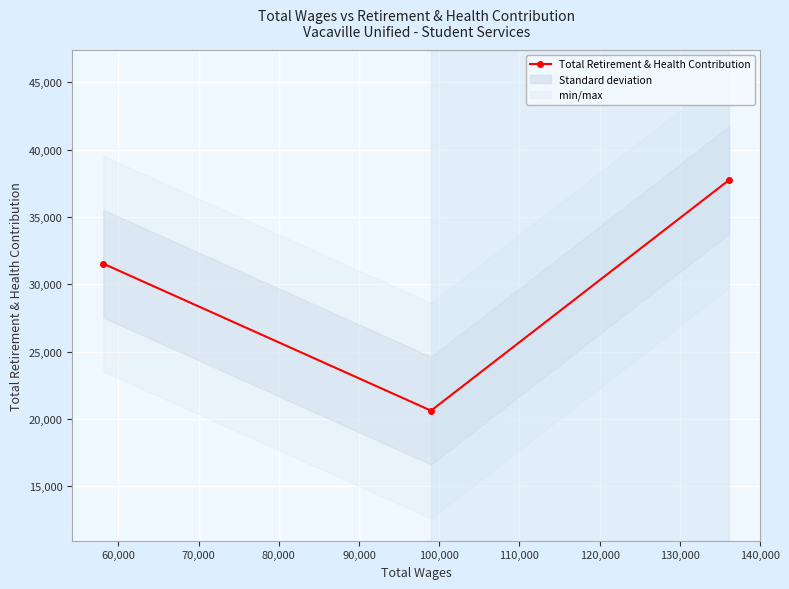

What is the greatest value displayed?

37733